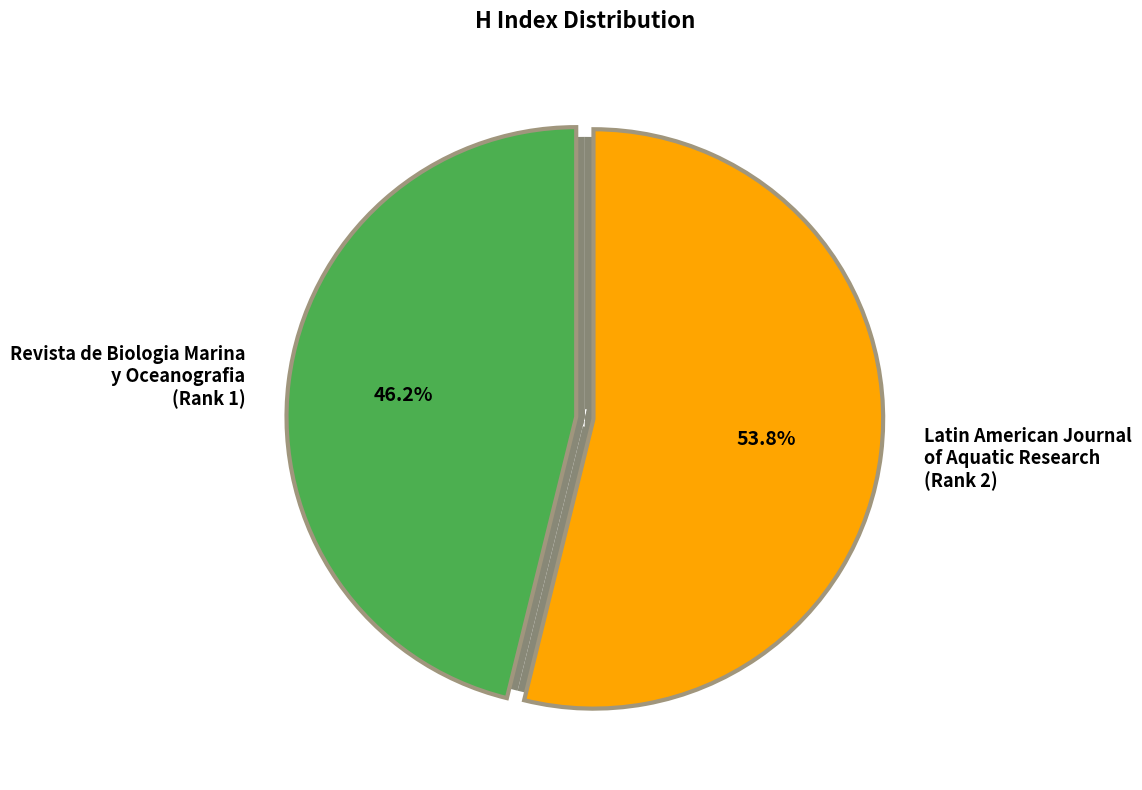

What is the smallest slice in the pie chart?

Revista de Biologia Marina y Oceanografia